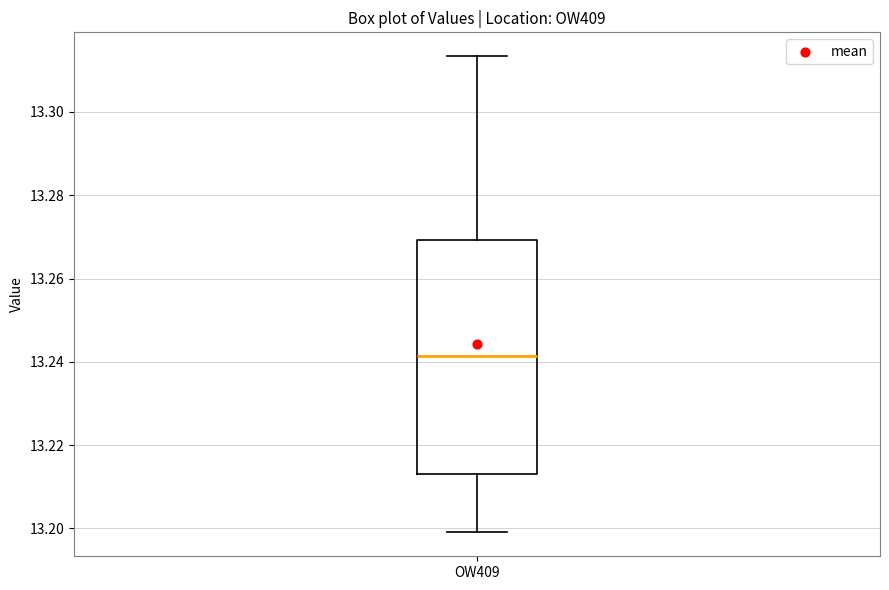

Transcribe this box plot: give where the median line is, the range the box spans, and where the two whiskers end, as read against the y-axis. The values are not printed on the chart, so give them approximately, as read against the axis.

median 13.242, box 13.214 to 13.270, whiskers 13.200 to 13.314